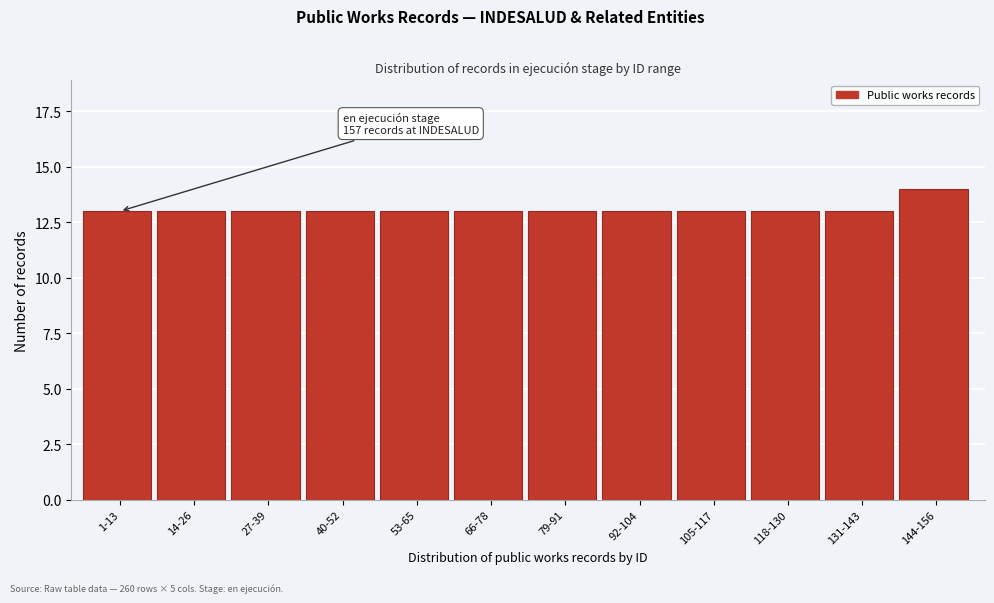

Reading left to right, transcribe all the data shown in this chart.

13	13	13	13	13	13	13	13	13	13	13	14